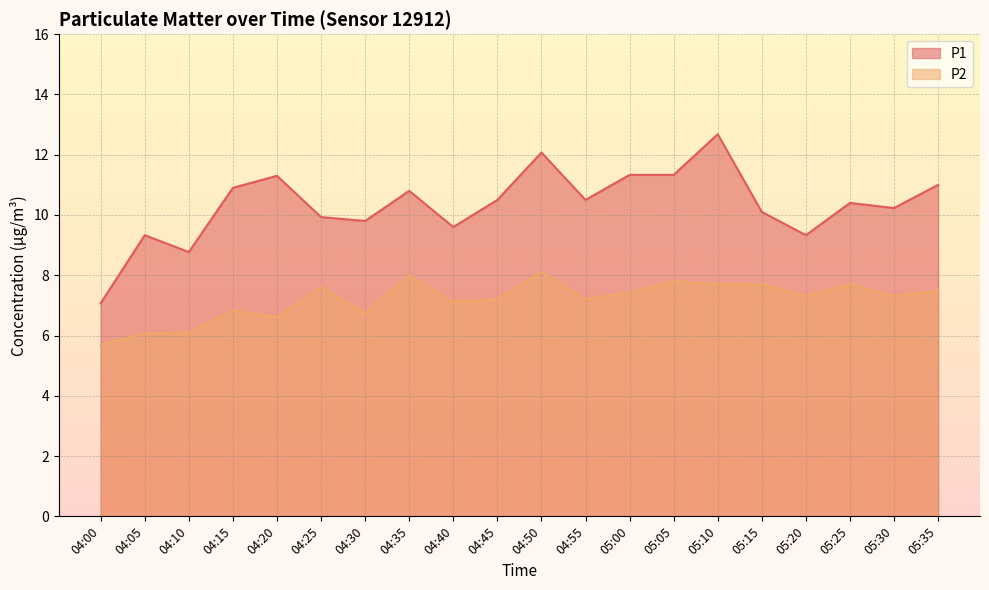

True or false: P1 and P2 intersect in this chart.

False